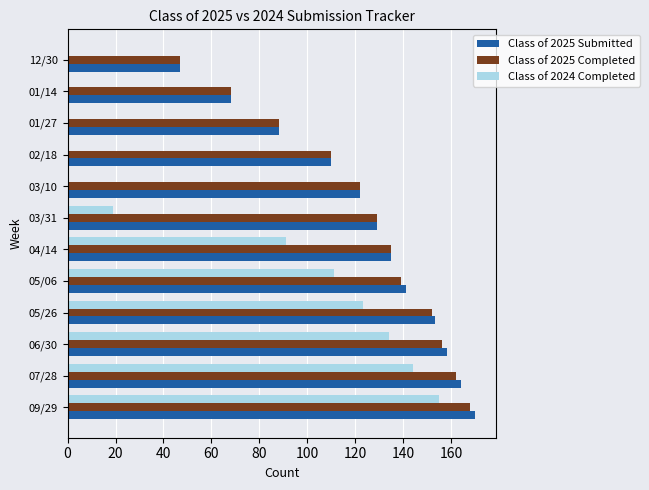

What is the sum of all Class of 2025 Submitted values?

1485